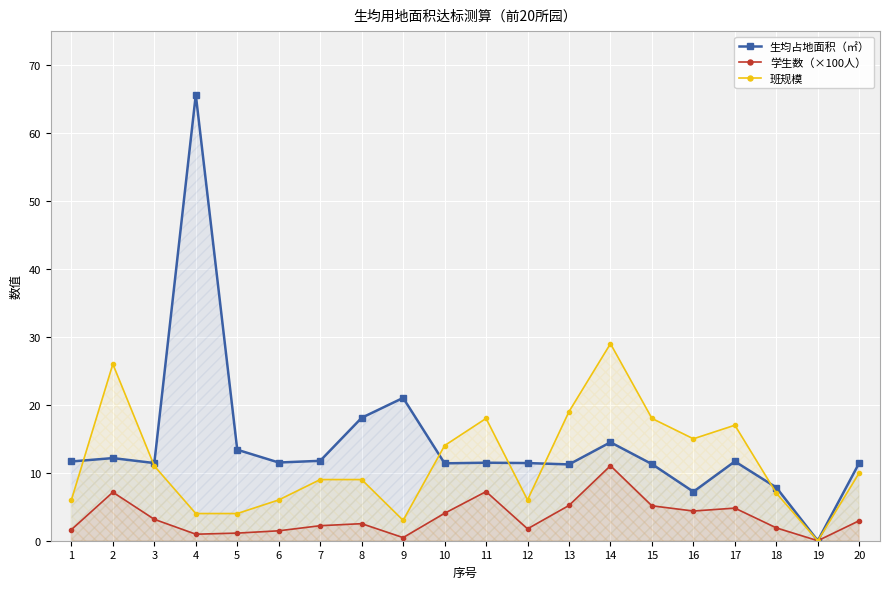

What is the greatest value displayed?

65.6